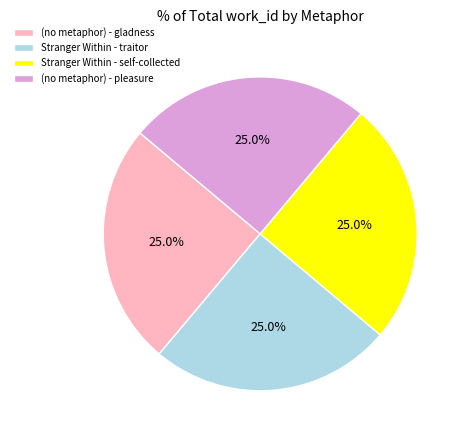

Is it true that Stranger Within - traitor is 25% of the pie?

True